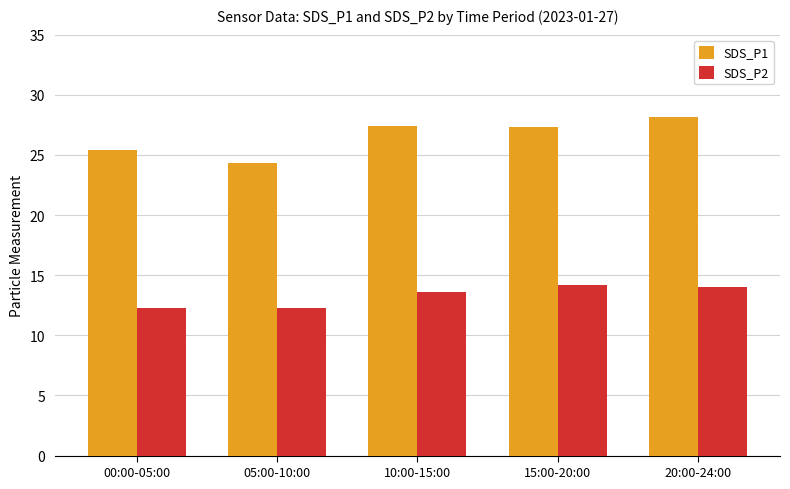

Which series changed the most between 10:00-15:00 and 20:00-24:00?

SDS_P1